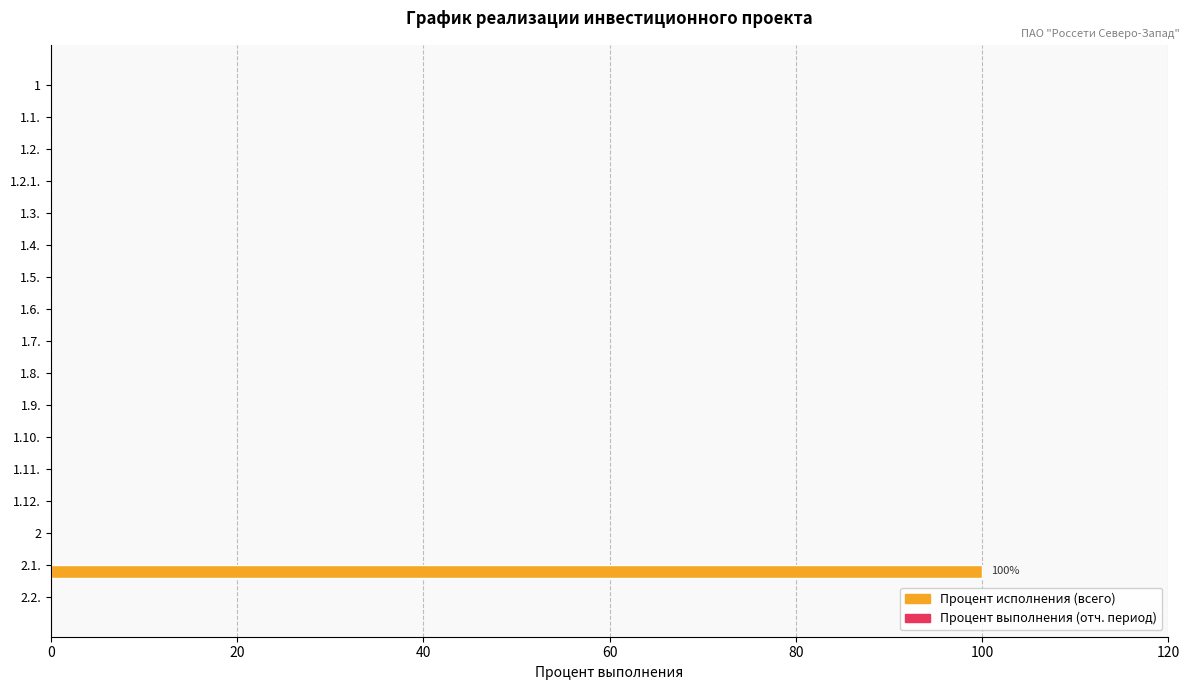

The value at 2.2. is 62. True or false?

False